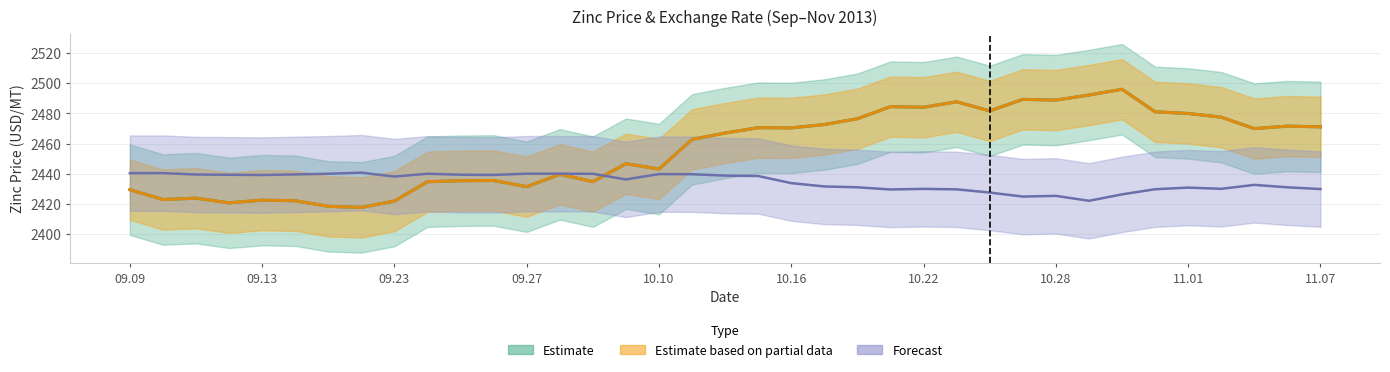

At which label is Exchange Rate (USD/CNY) closest to 2431?

2013.10.18